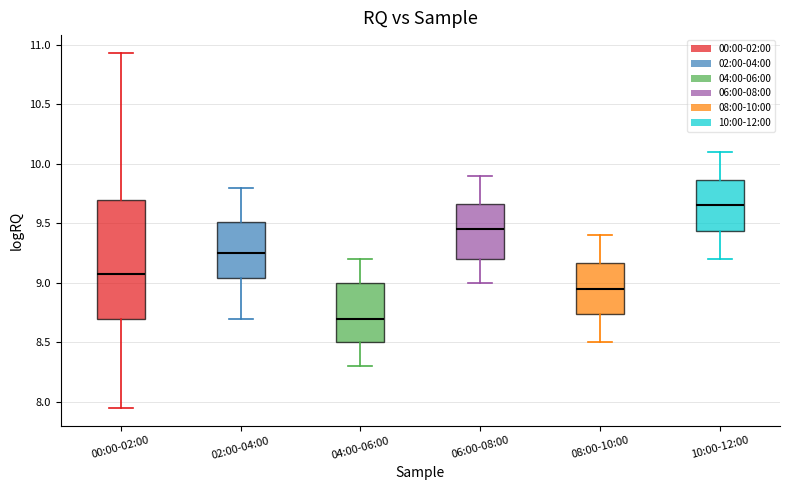

Reading left to right, read every box against the y-axis: the position of its median line, the range the box covers, and the ends of its whiskers. The values are not printed on the chart, so give them approximately, as read against the axis.

00:00-02:00: median 9.05, box 8.70 to 9.70, whiskers 7.95 to 10.95
02:00-04:00: median 9.25, box 9.05 to 9.50, whiskers 8.70 to 9.80
04:00-06:00: median 8.70, box 8.50 to 9.00, whiskers 8.30 to 9.20
06:00-08:00: median 9.45, box 9.20 to 9.65, whiskers 9.00 to 9.90
08:00-10:00: median 8.95, box 8.75 to 9.15, whiskers 8.50 to 9.40
10:00-12:00: median 9.65, box 9.45 to 9.85, whiskers 9.20 to 10.10